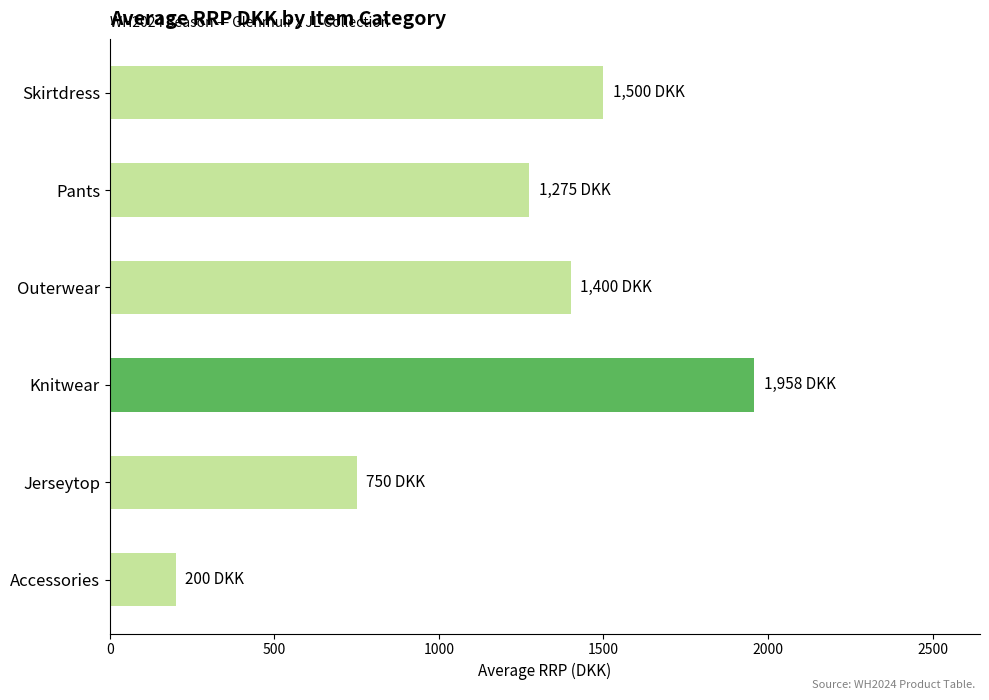

Does the chart contain stacked bars?

No